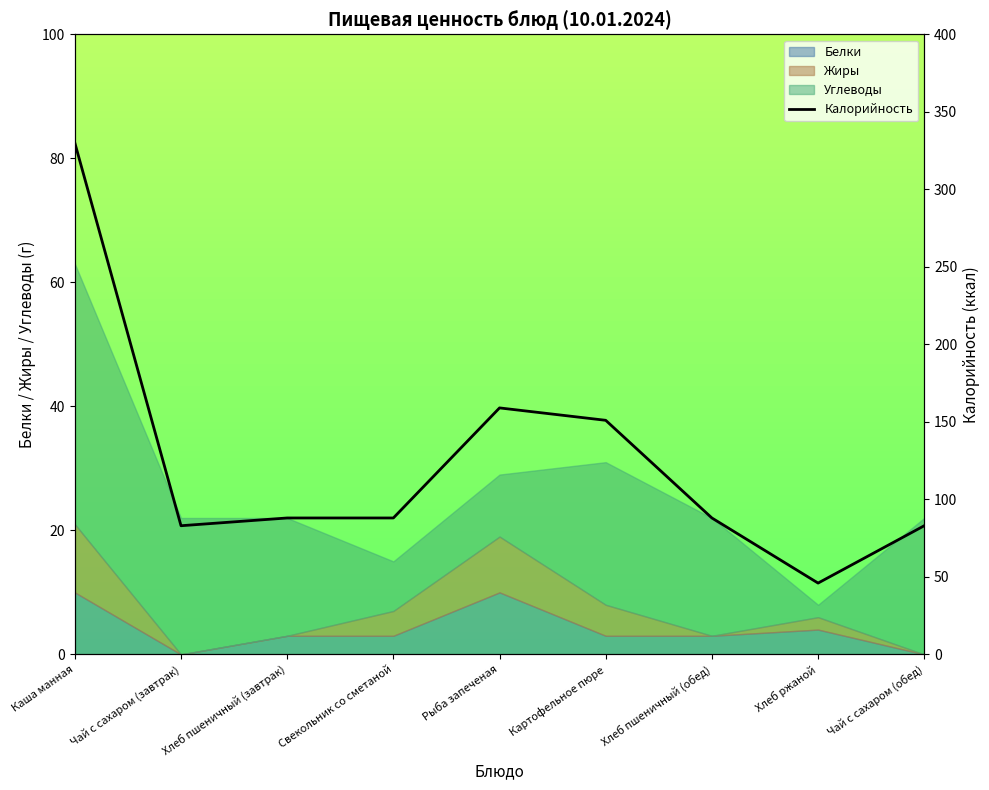

Reading left to right, list all the values displayed in this chart.

Каша манная=330	Чай с сахаром (завтрак)=83	Хлеб пшеничный (завтрак)=88	Свекольник со сметаной=88	Рыба запеченая=159	Картофельное пюре=151	Хлеб пшеничный (обед)=88	Хлеб ржаной=46	Чай с сахаром (обед)=83